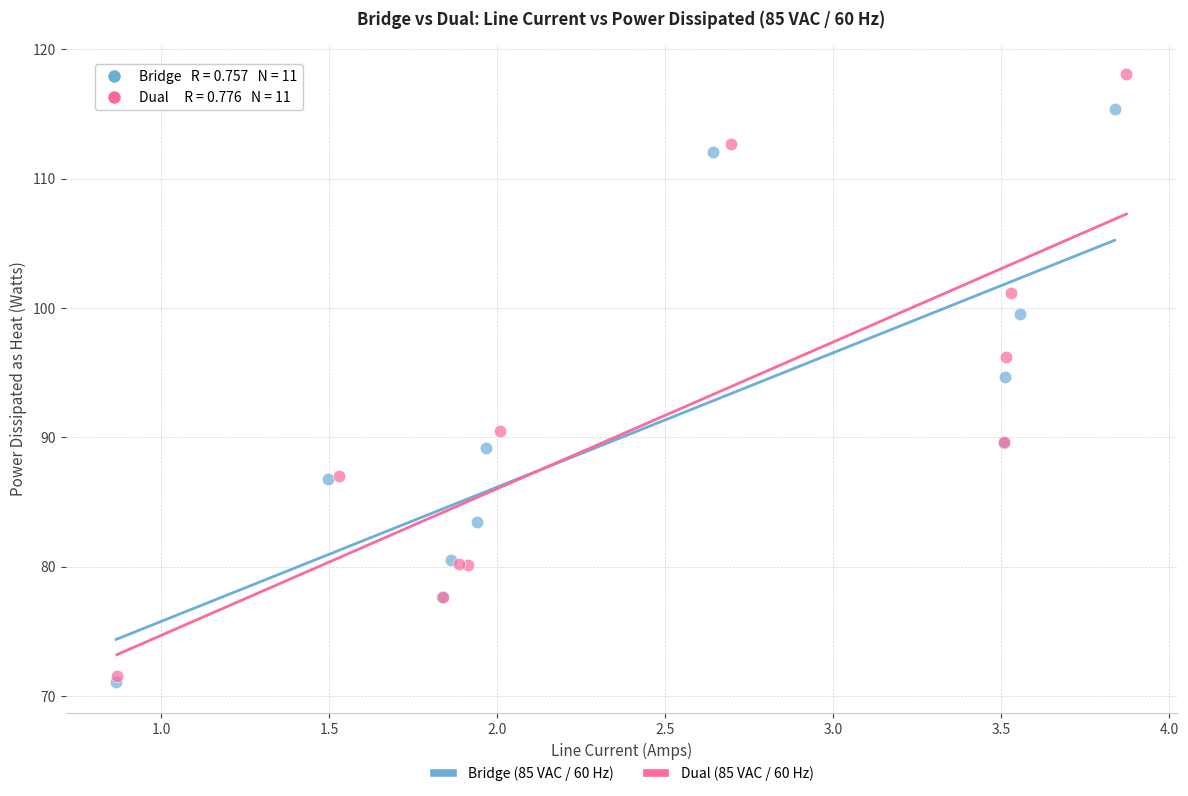

Which series has the largest Y range (max minus min)?

Dual (85 VAC / 60 Hz)